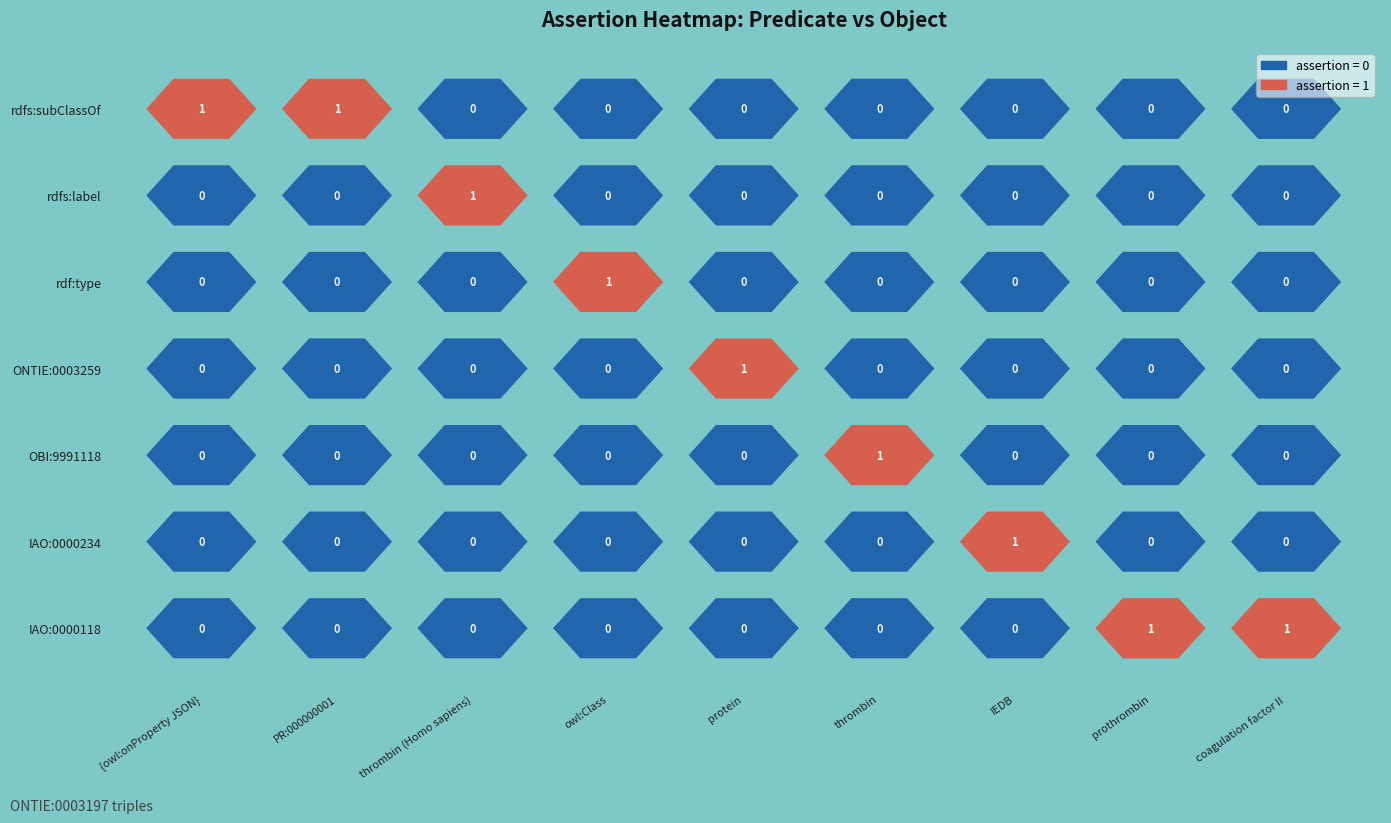

What is the sum of all rdf:type values?

1